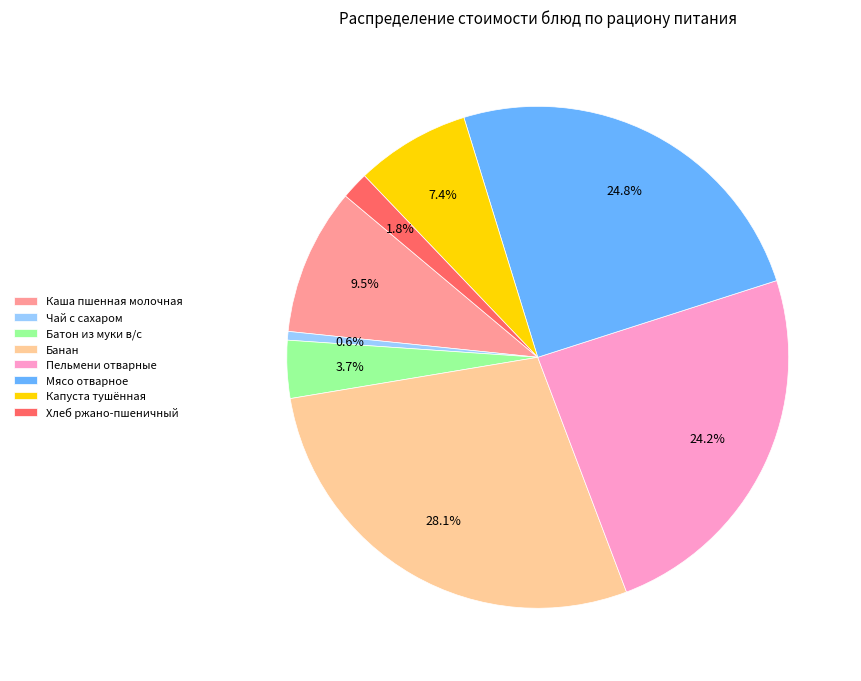

Count the number of slices in the pie.

8